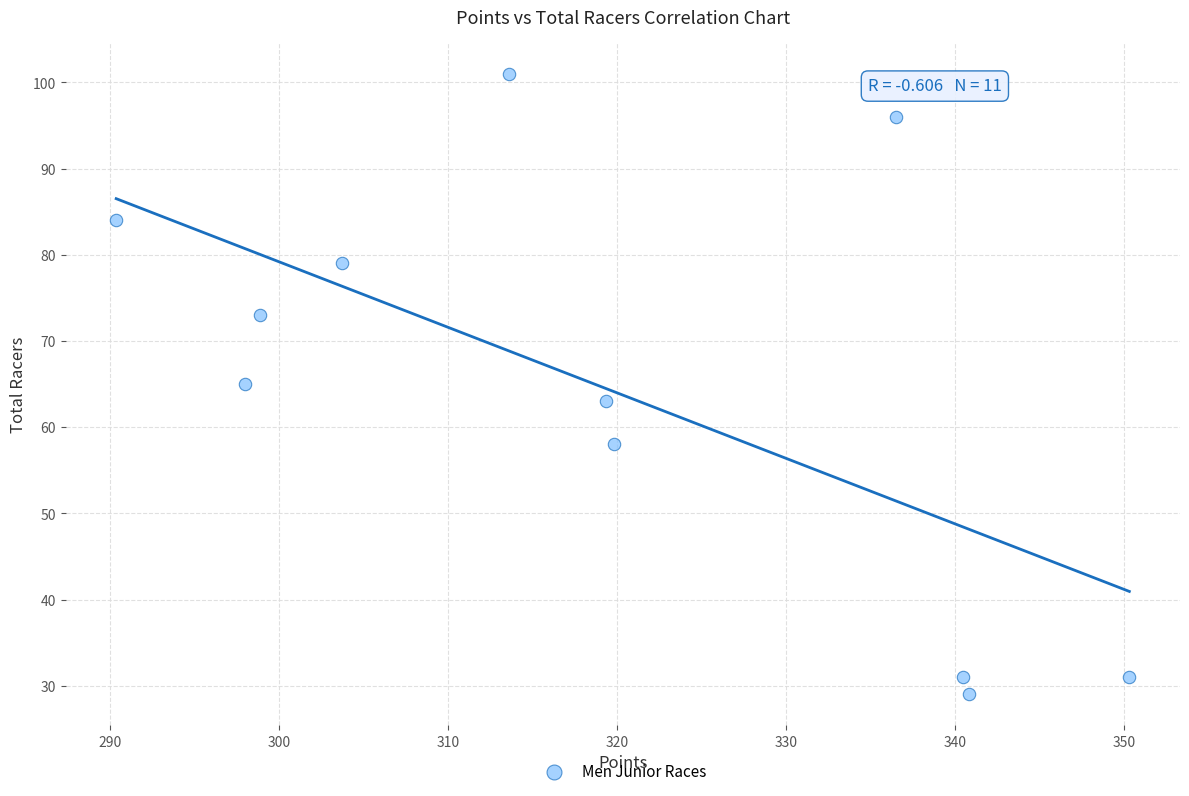

What is the average Y value?

65